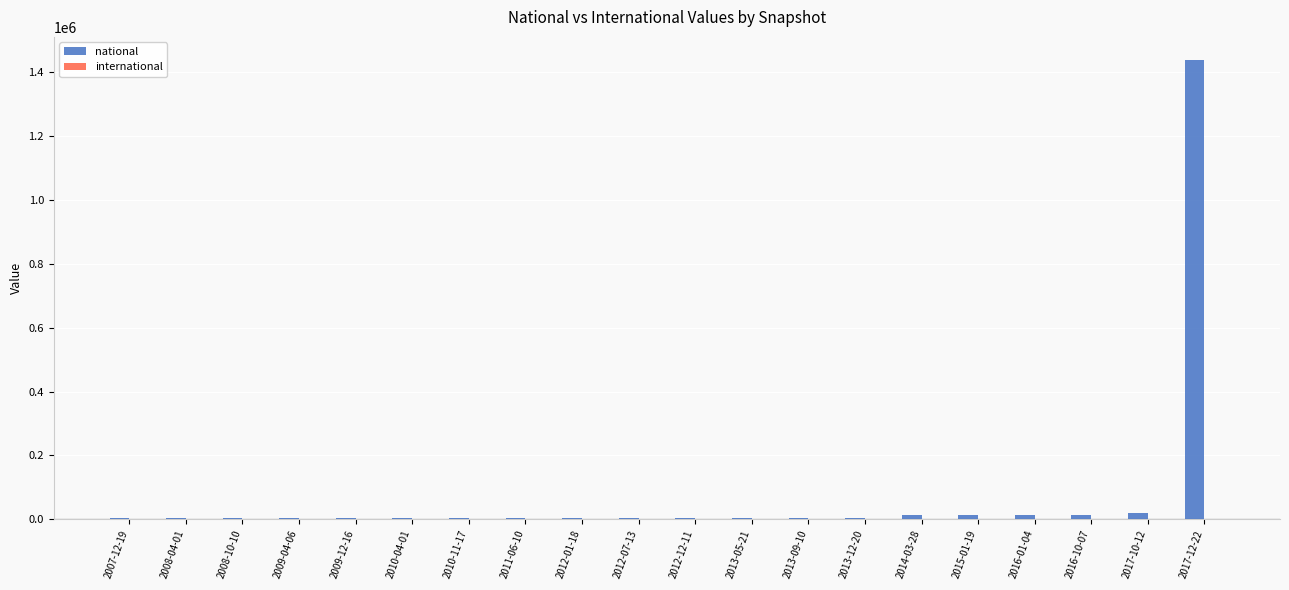

Which category has the highest value in the national series?

2017-12-22